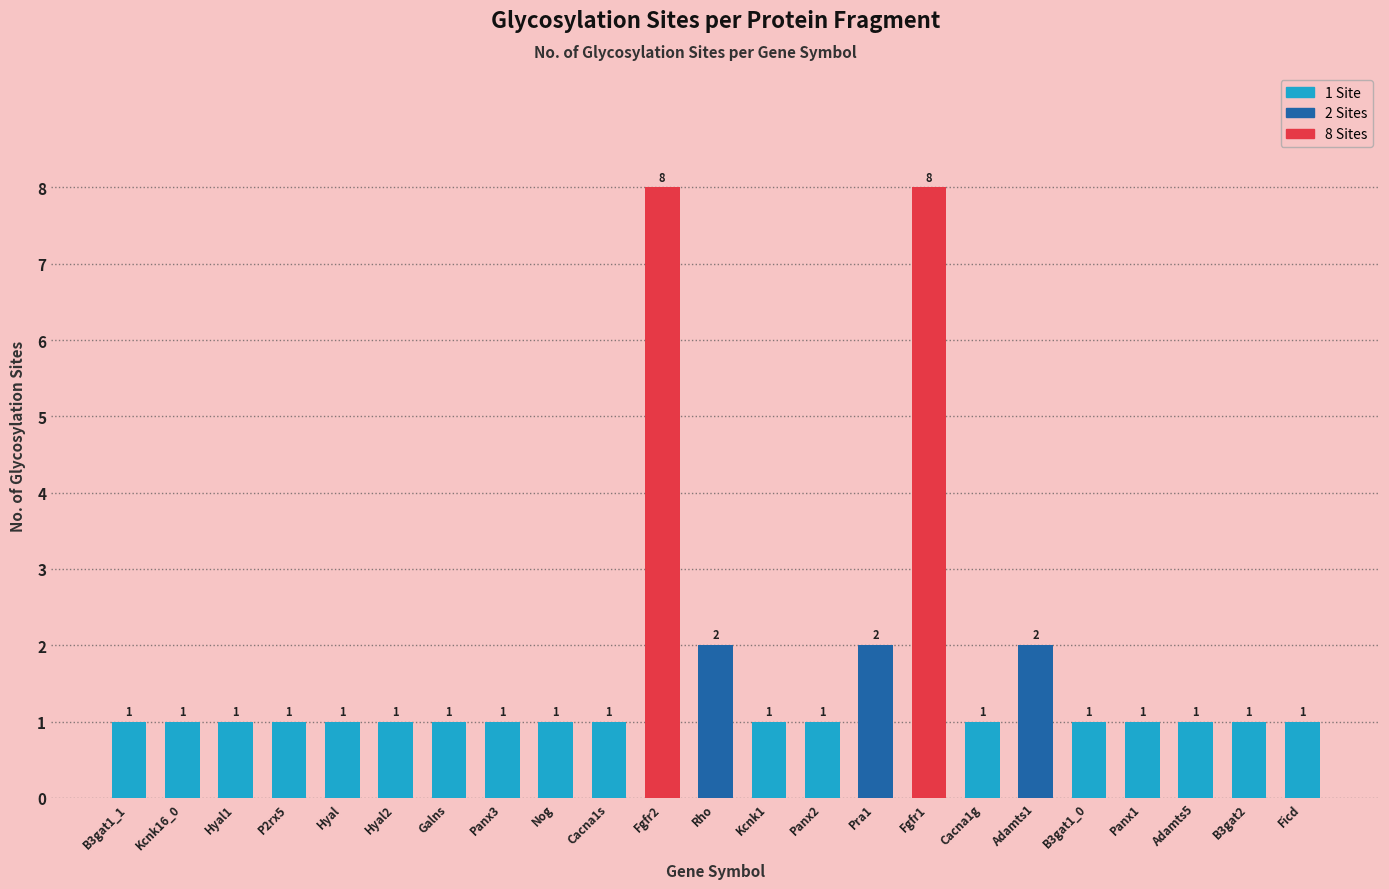

The value at Fgfr2 is 8. True or false?

True